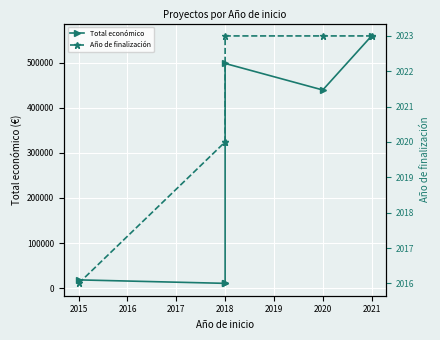

List the series in order of their overall mean, lowest first.

Año de finalización, Total económico